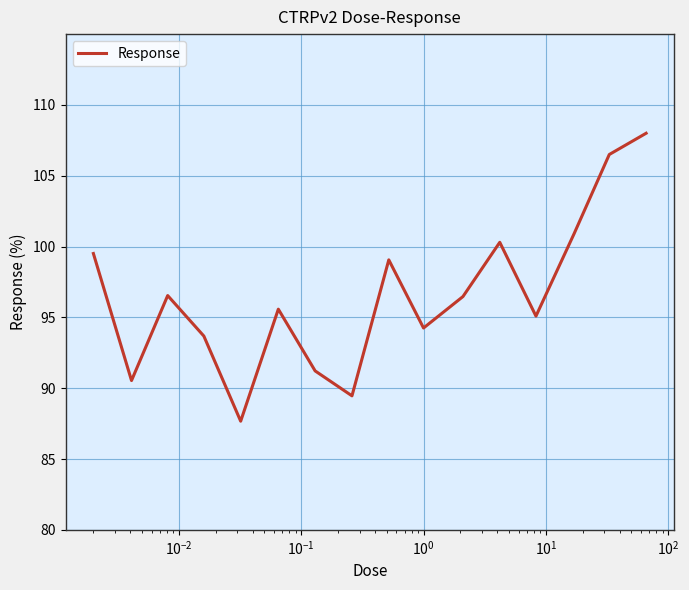

What is the greatest value displayed?

108.0